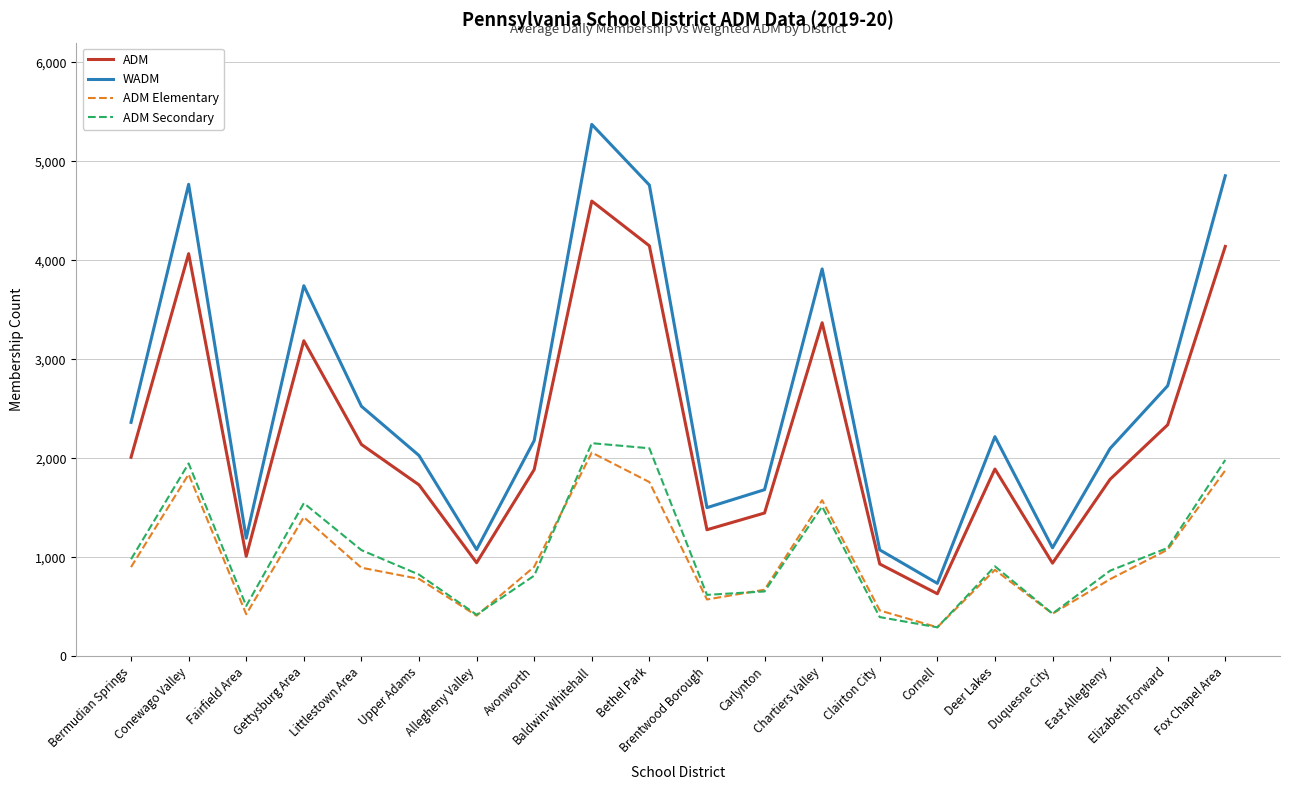

The value of ADM Elementary at Upper Adams is 782.0. True or false?

True